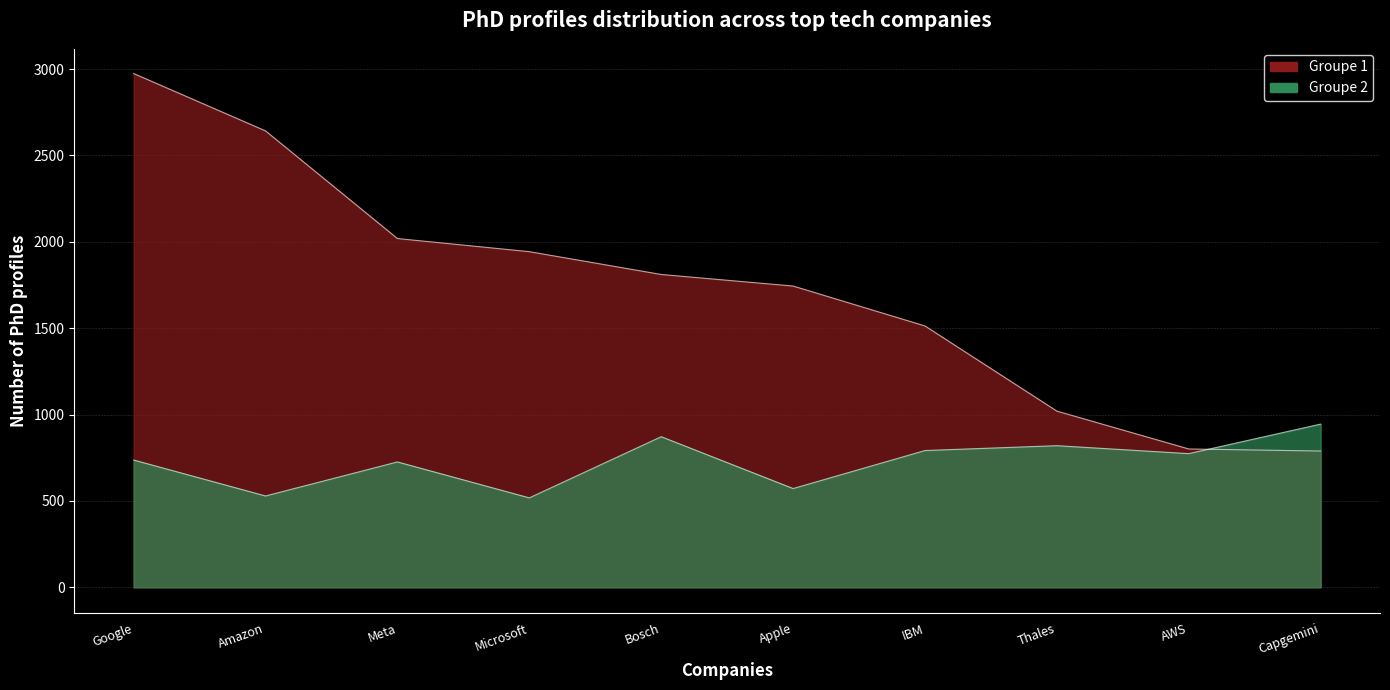

Reading right to left, list all the values displayed in this chart.

Groupe 1: Capgemini=789	AWS=801	Thales=1020	IBM=1513	Apple=1744	Bosch=1811	Microsoft=1943	Meta=2019	Amazon=2642	Google=2974
Groupe 2: Capgemini=945	AWS=774	Thales=820	IBM=792	Apple=572	Bosch=872	Microsoft=518	Meta=726	Amazon=529	Google=737